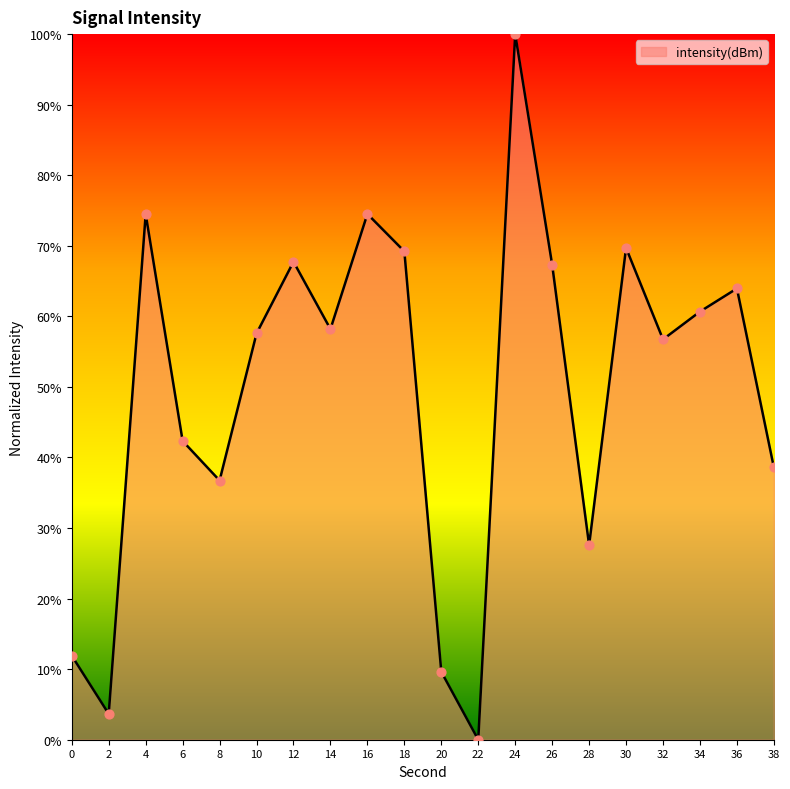

What is the change in value from 16 to 26?

-7.2